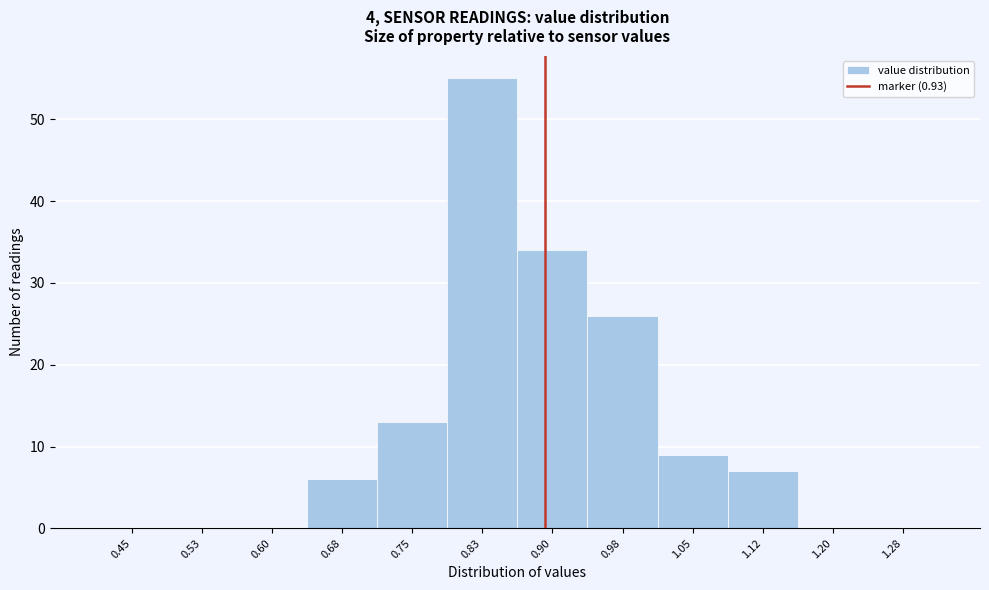

Reading right to left, list all the values displayed in this chart.

1.28=0	1.20=0	1.12=7	1.05=9	0.98=26	0.90=34	0.83=55	0.75=13	0.68=6	0.60=0	0.53=0	0.45=0